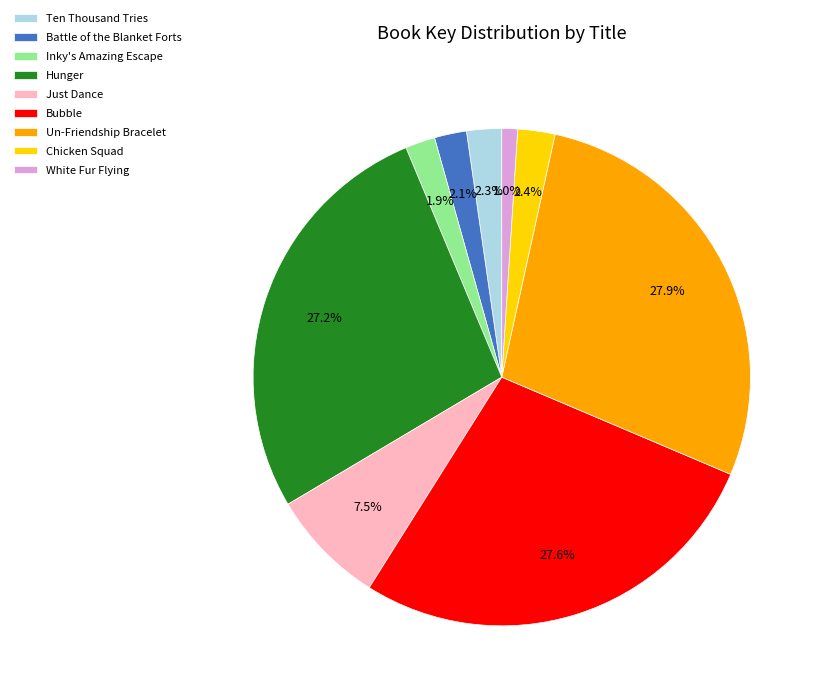

Does any single category account for the majority?

No